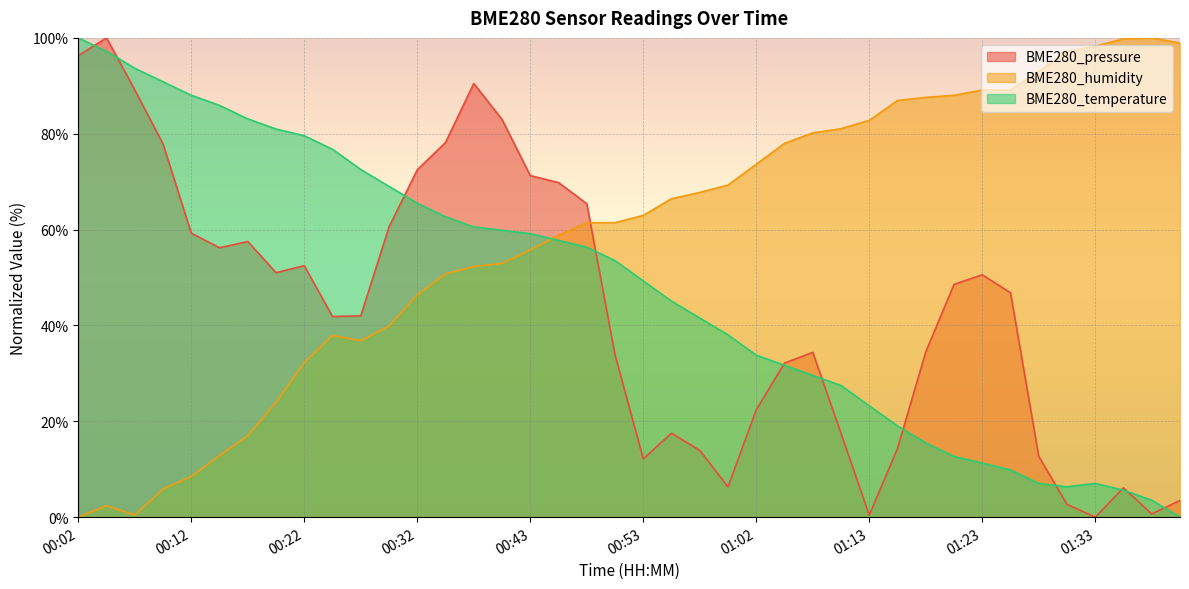

At 00:04, list the series in order from largest to smallest.

BME280_pressure, BME280_temperature, BME280_humidity